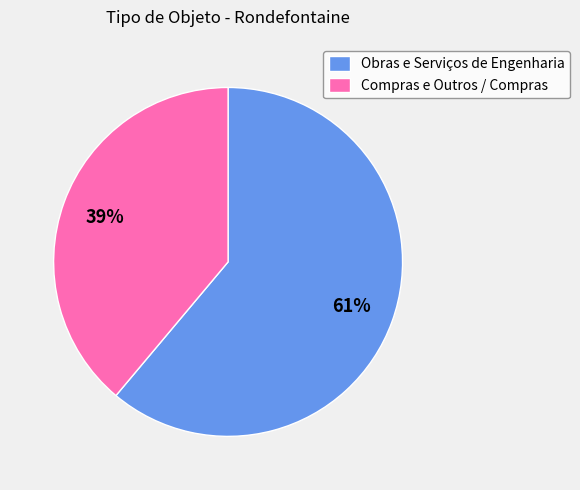

The Obras e Serviços de Engenharia slice represents 61% of the pie. True or false?

True